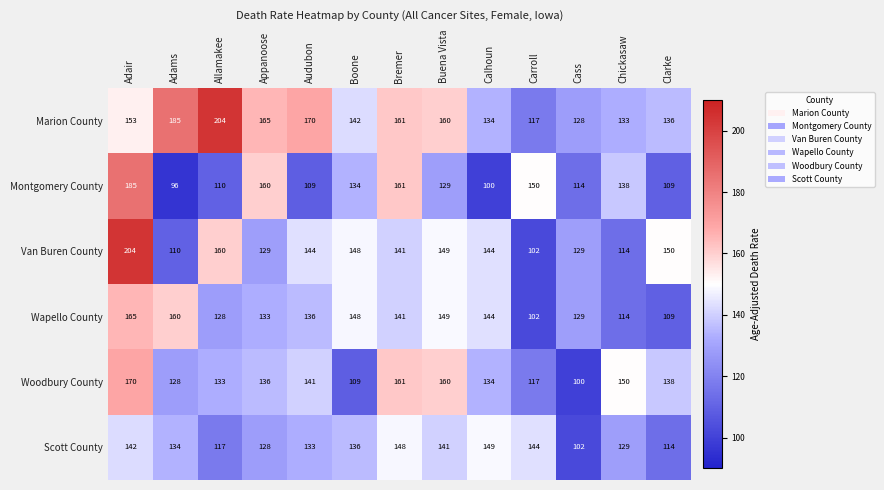

Rank the categories by Wapello County value from highest to lowest.

Adair, Adams, Buena Vista, Boone, Calhoun, Bremer, Audubon, Appanoose, Cass, Allamakee, Chickasaw, Clarke, Carroll